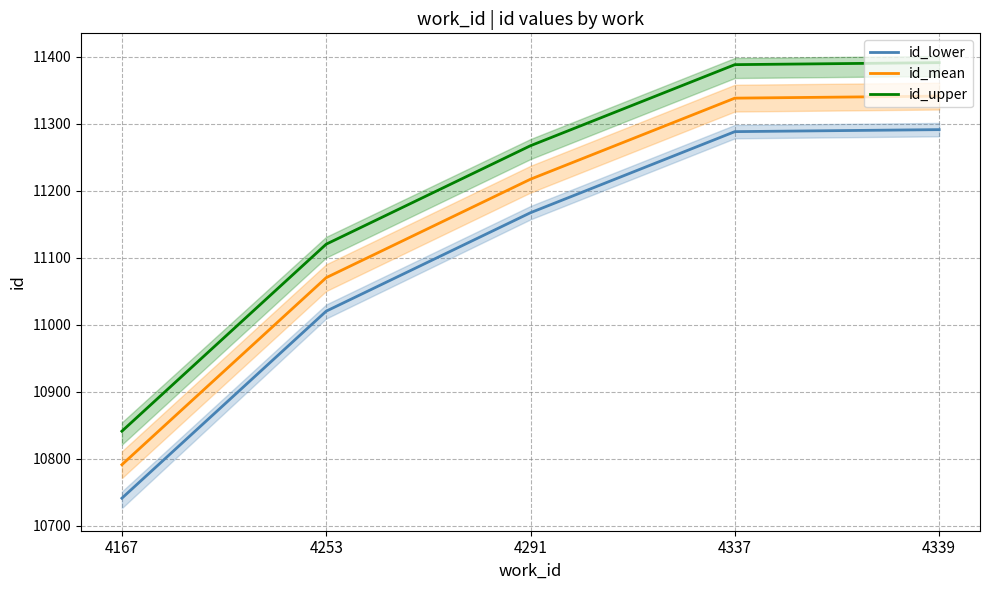

Reading left to right, what are all the values shown in this chart?

id_lower: 4167=10740.8	4253=11020.0	4291=11167.0	4337=11288.0	4339=11291.0
id_mean: 4167=10790.8	4253=11070.0	4291=11217.0	4337=11338.0	4339=11341.0
id_upper: 4167=10840.8	4253=11120.0	4291=11267.0	4337=11388.0	4339=11391.0